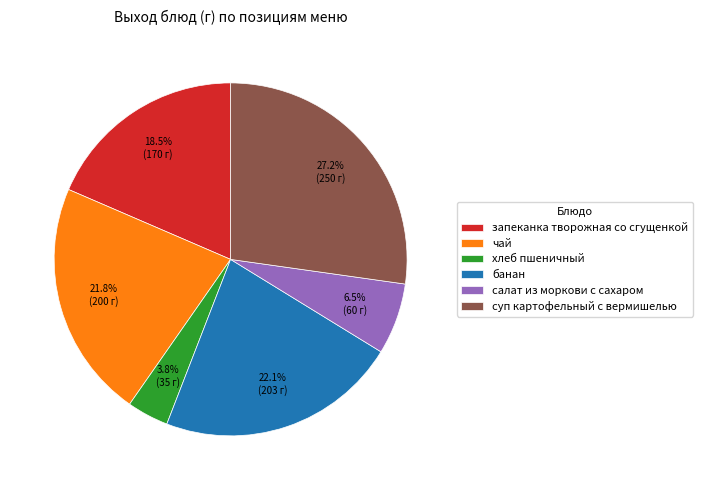

How many slices are in this pie chart?

6